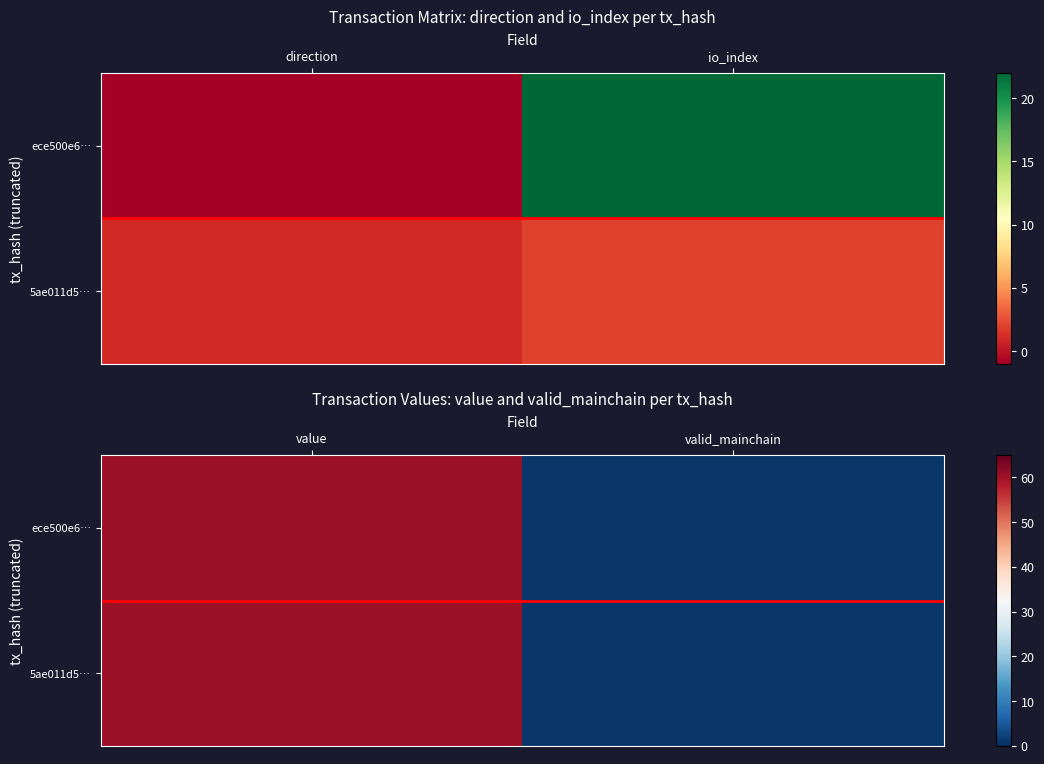

What is the average value of the ece500e6… series?

30.8